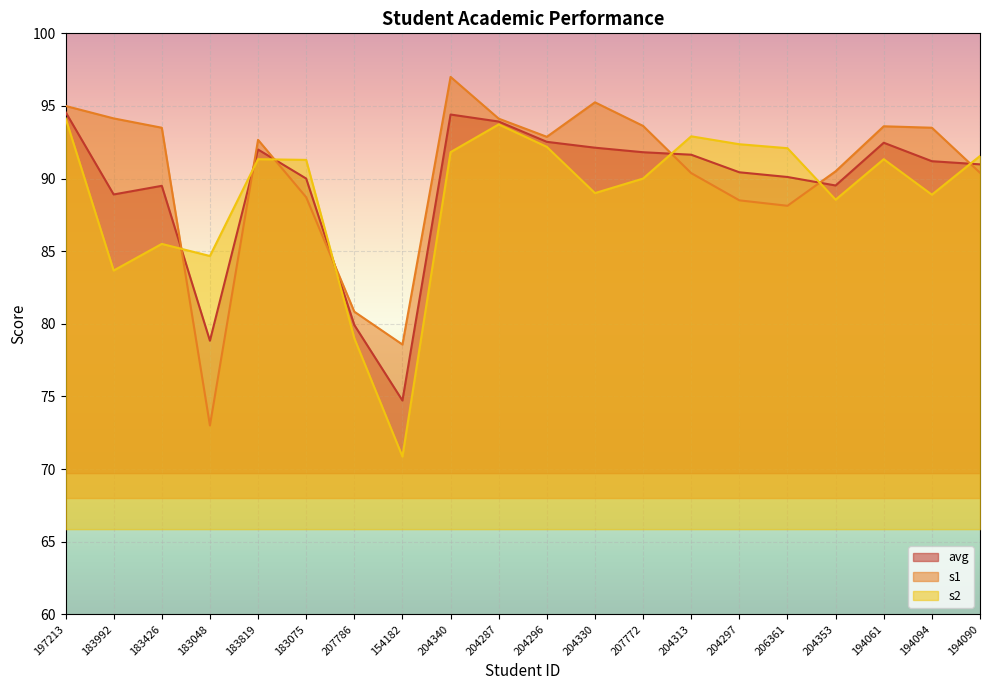

At 183075, list the series in order from smallest to largest.

s1, avg, s2